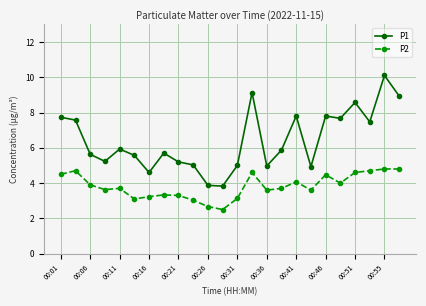

List the series in order of their overall mean, highest first.

P1, P2